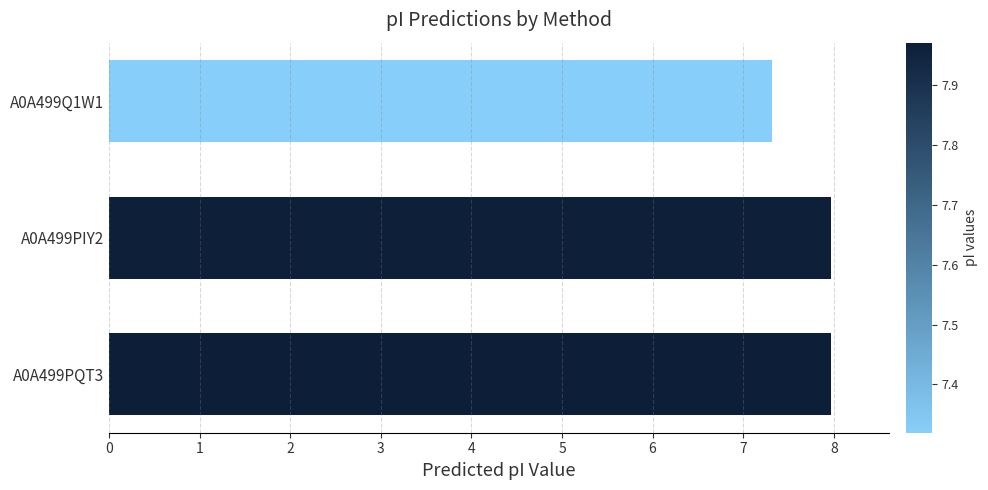

Is it true that the value at A0A499PIY2 is 8.0?

True